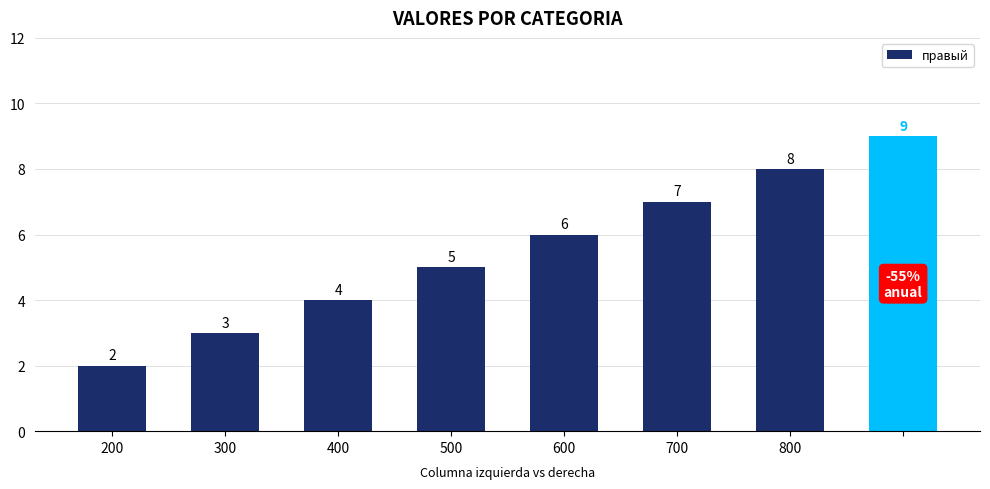

Count the values in the range 4 to 8.

5